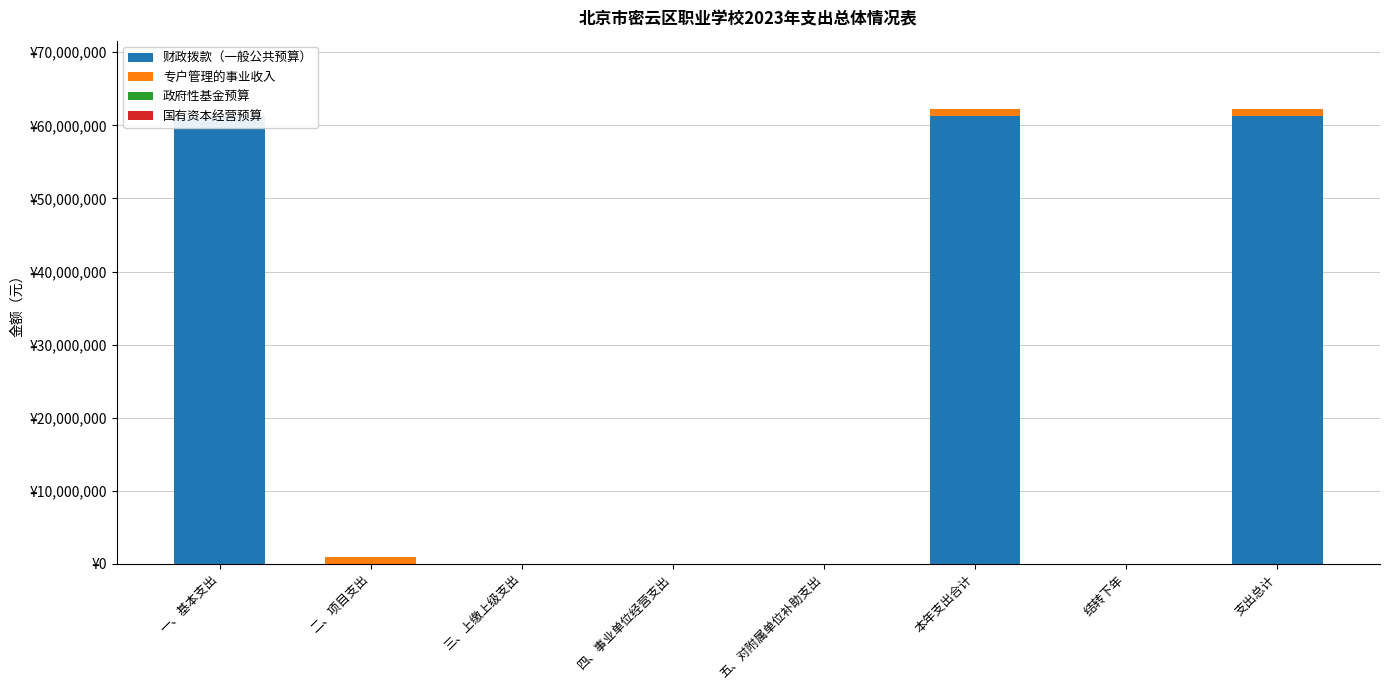

What is the total value across all series at 支出总计?

62247930.8